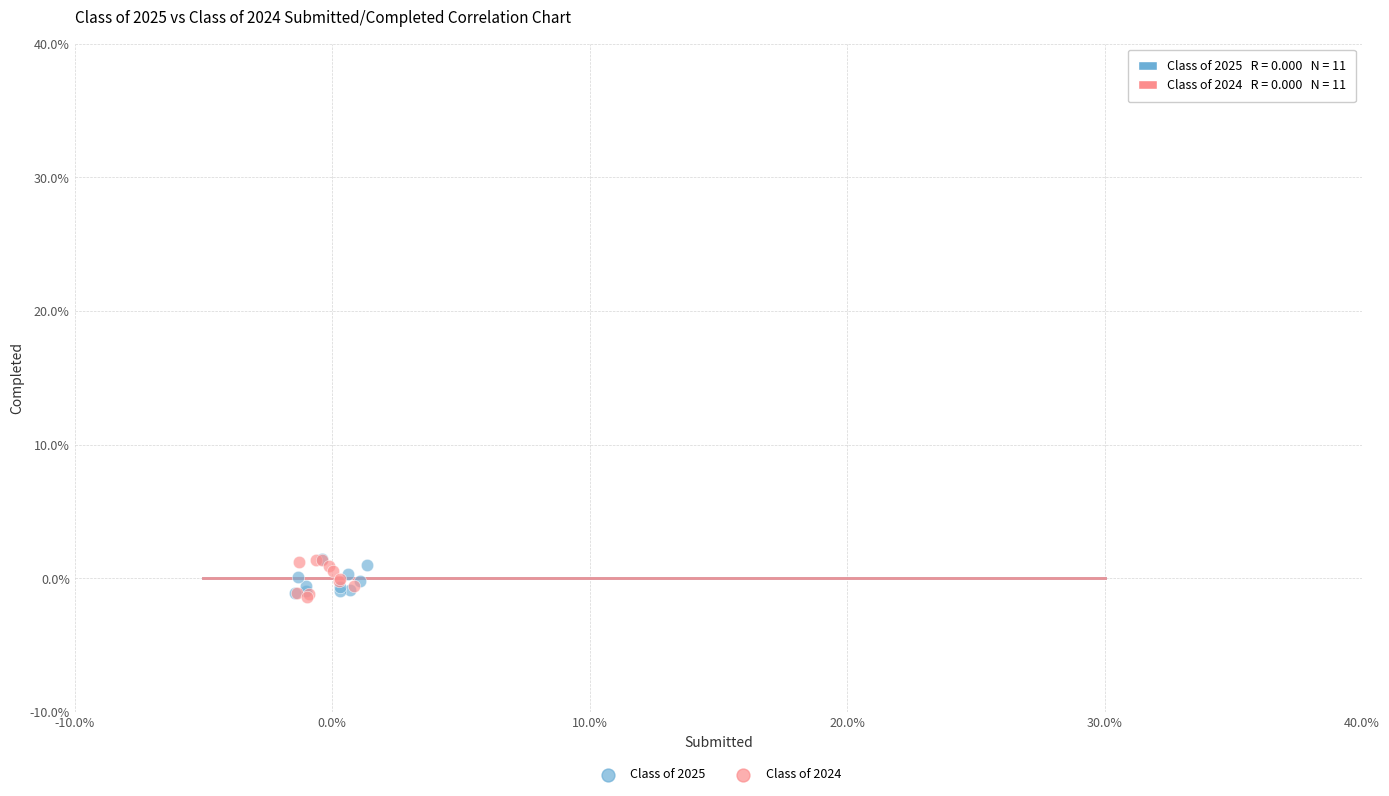

What are all the series names shown in the legend?

Class of 2025, Class of 2024